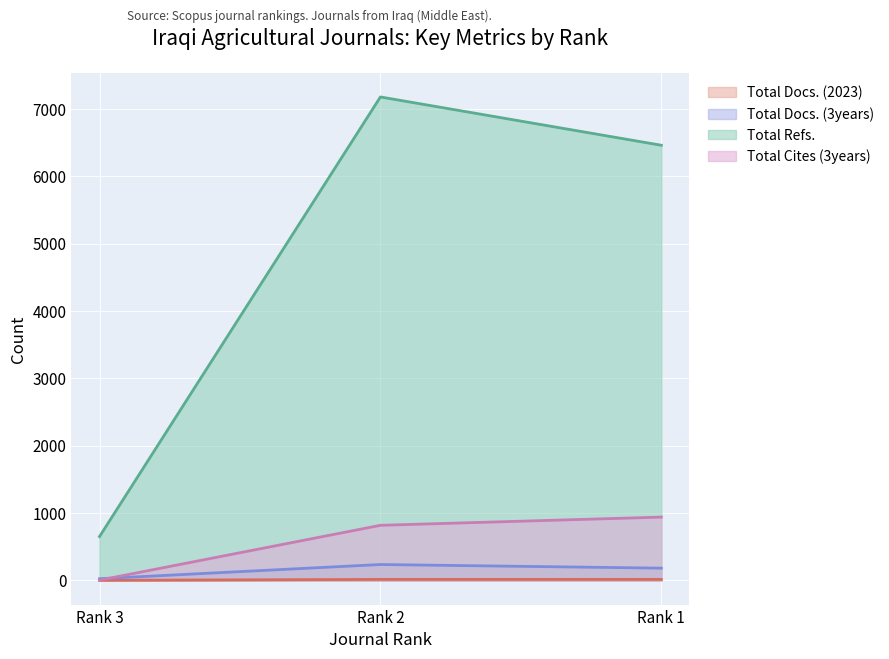

How many data points in Total Refs. are above 6460?

1